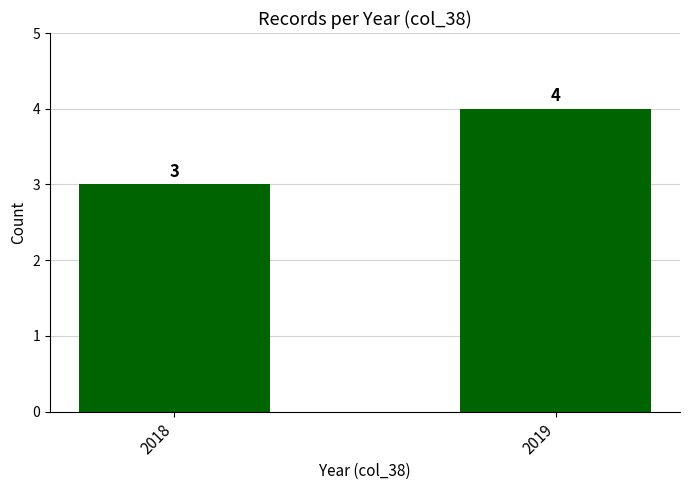

How many bars are there in total?

2